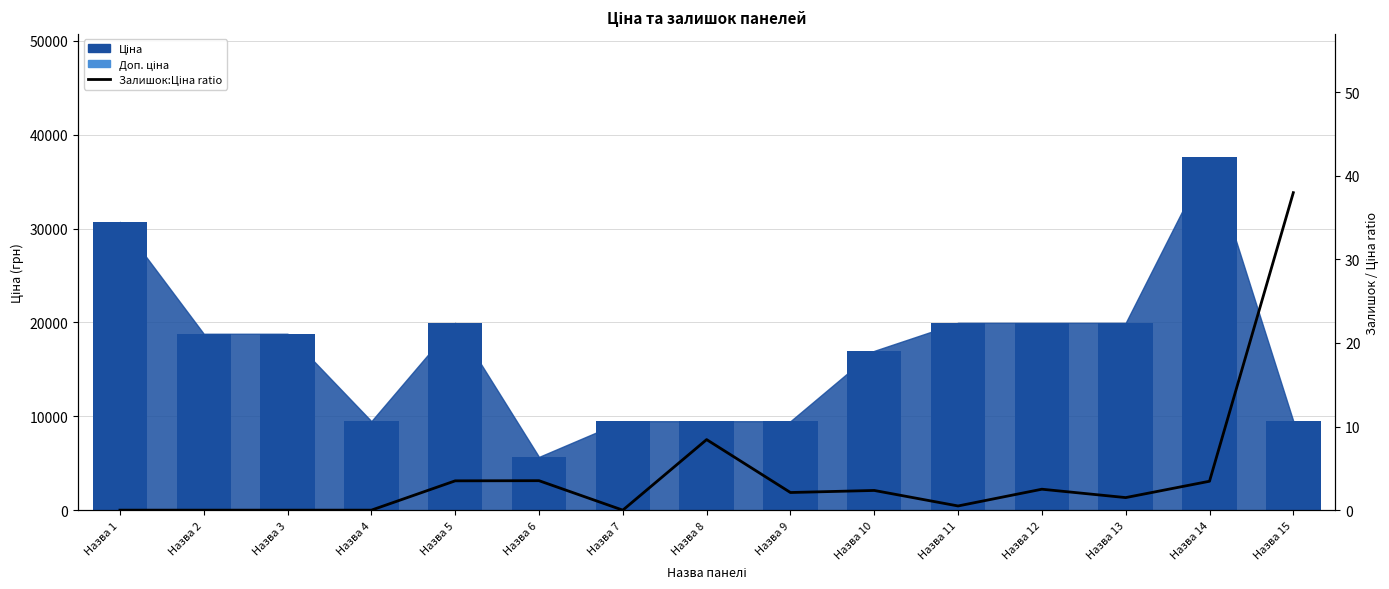

What is the value of the Залишок:Ціна ratio bar at the 6th from the left?

3.5